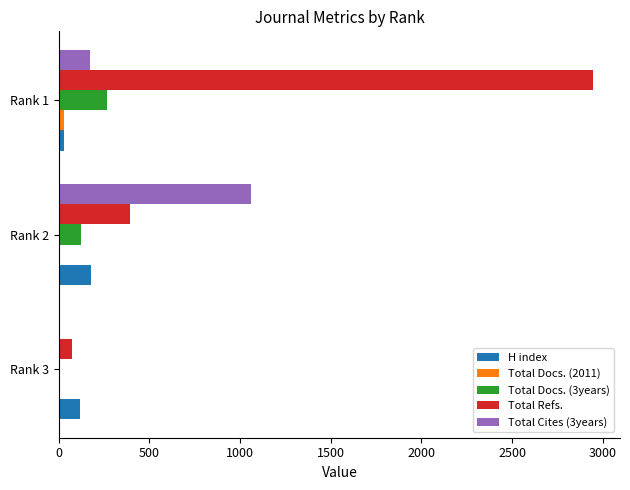

How many categories are shown in the chart?

3